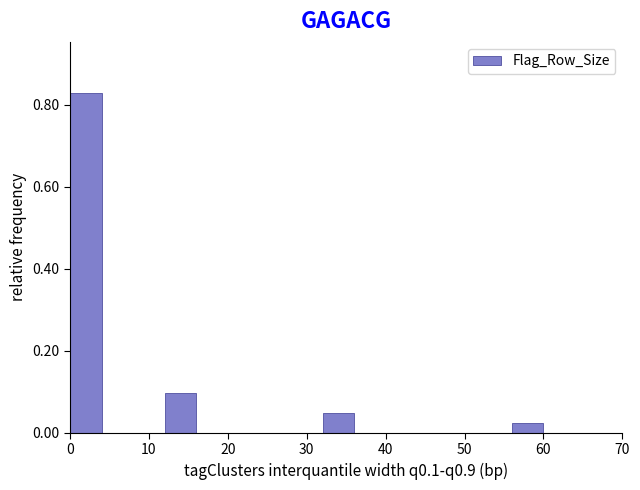

Which range on the x-axis has the tallest bar?

0 to 4